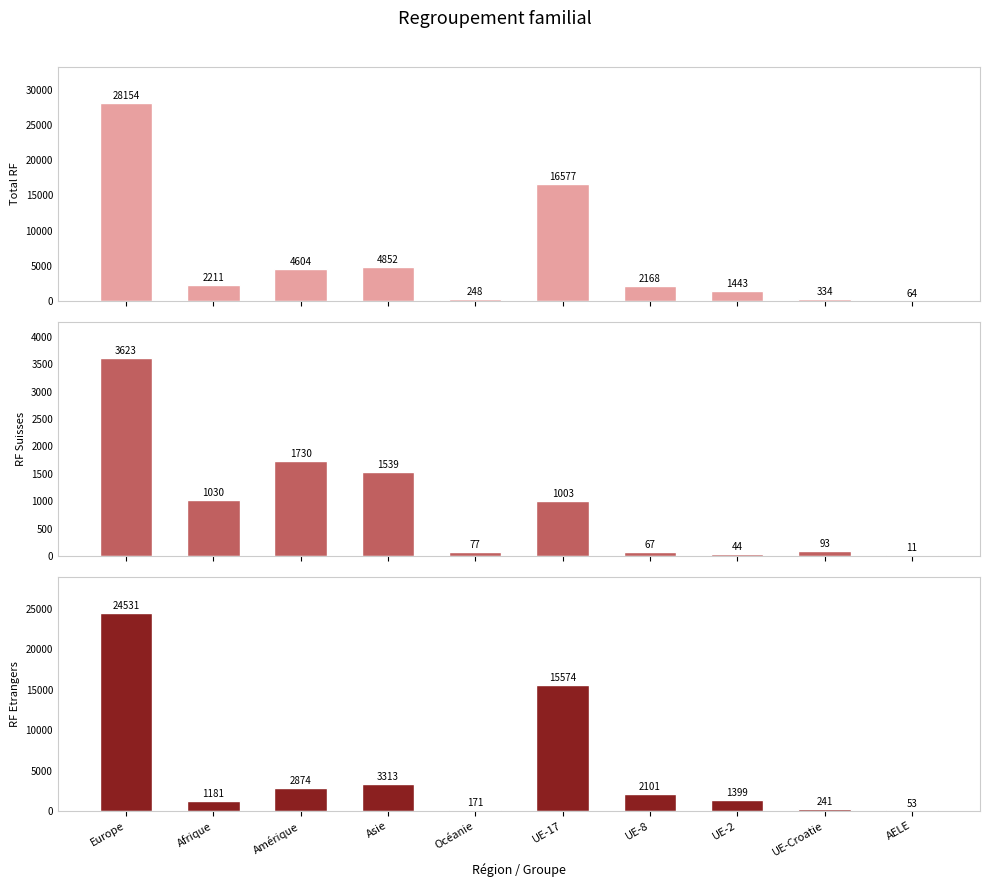

Reading right to left, extract all data points from this chart.

Total RF: 64	334	1443	2168	16577	248	4852	4604	2211	28154
RF Suisses: 11	93	44	67	1003	77	1539	1730	1030	3623
RF Etrangers: 53	241	1399	2101	15574	171	3313	2874	1181	24531